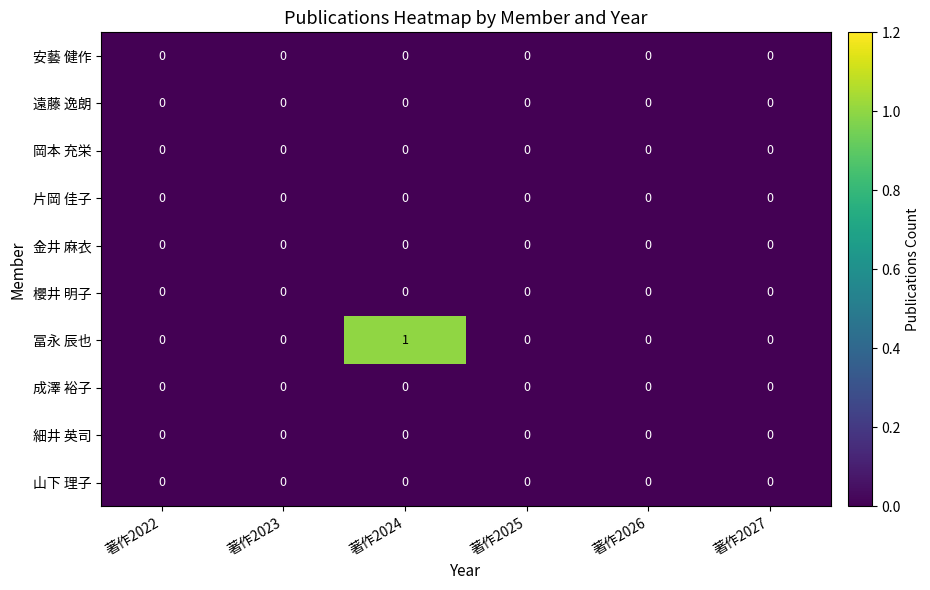

How many 冨永 辰也 values are between 0 and 1?

6